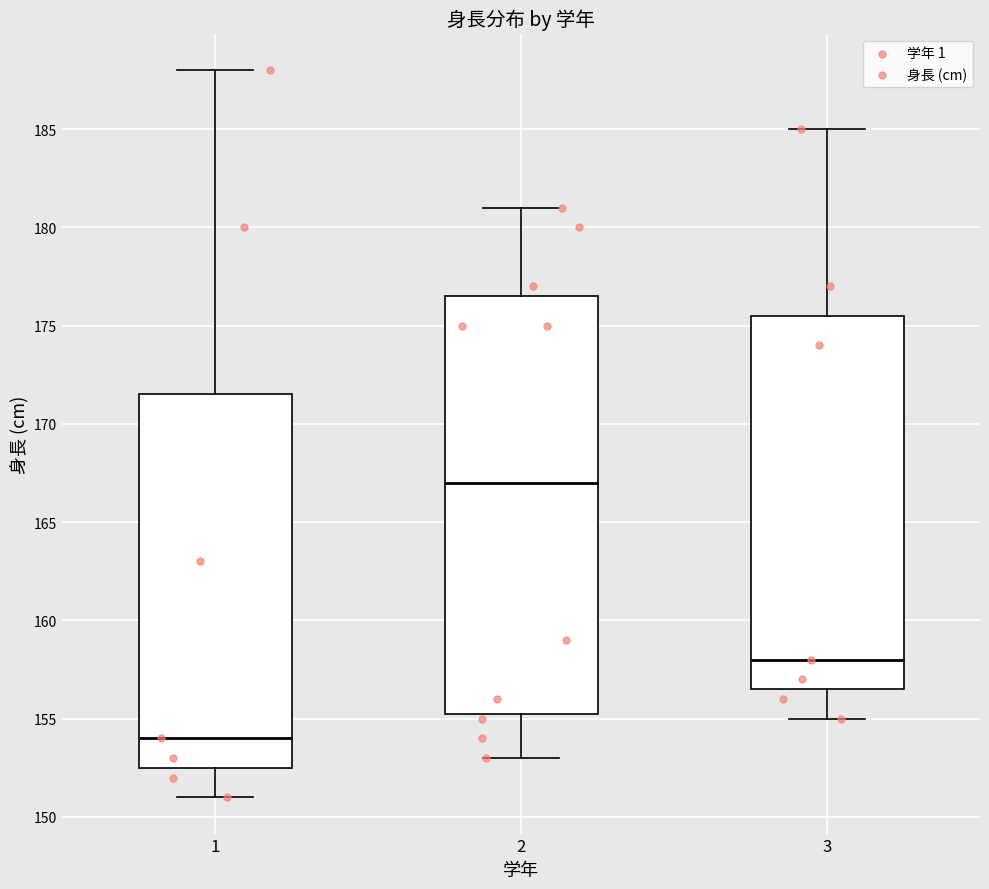

Which box has the highest median line?

2